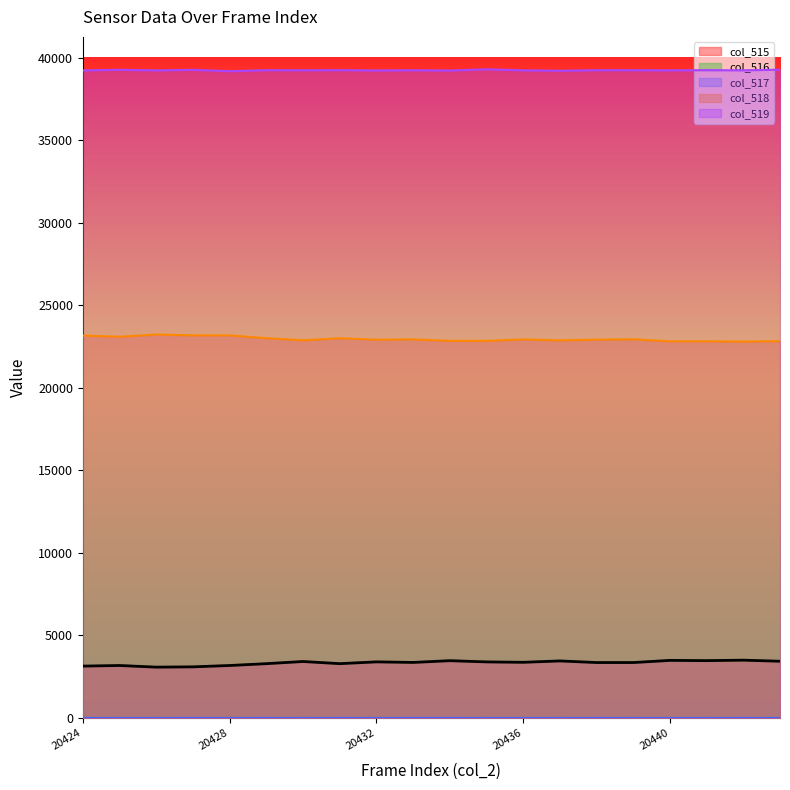

What is the difference between the maximum and minimum values in the col_515 series?

422